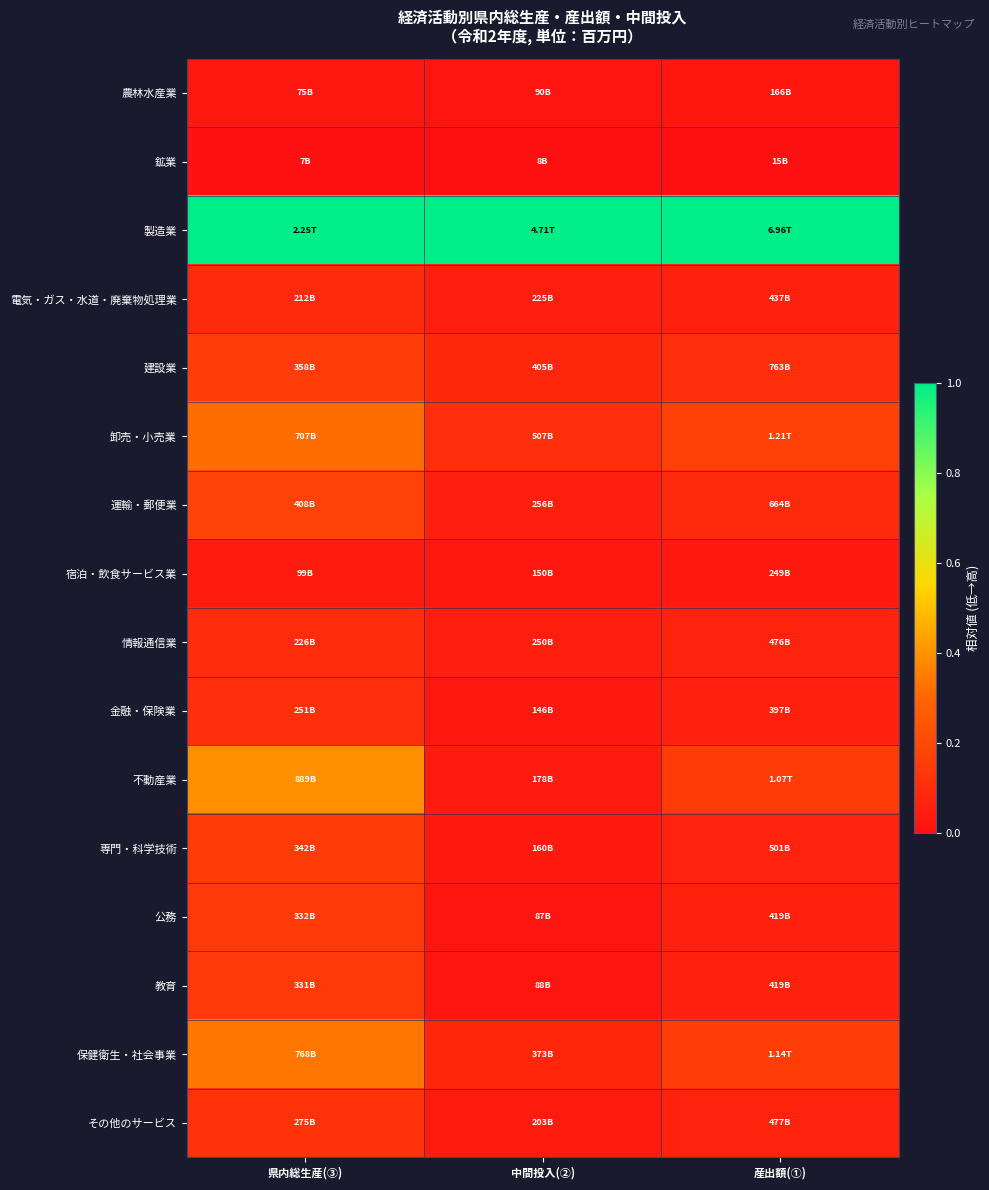

Which series has the largest total across all categories?

製造業